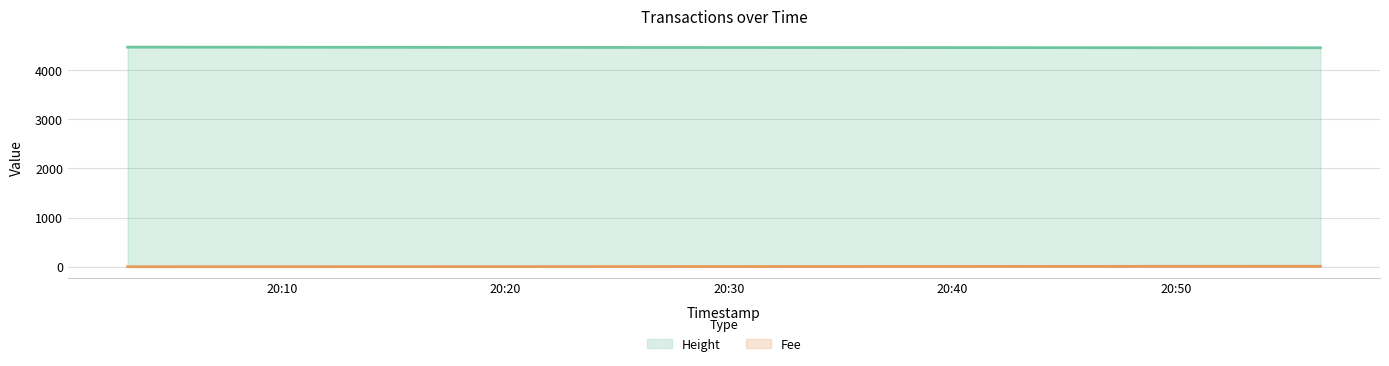

What is the difference between the maximum and minimum values in the Fee series?

9.7